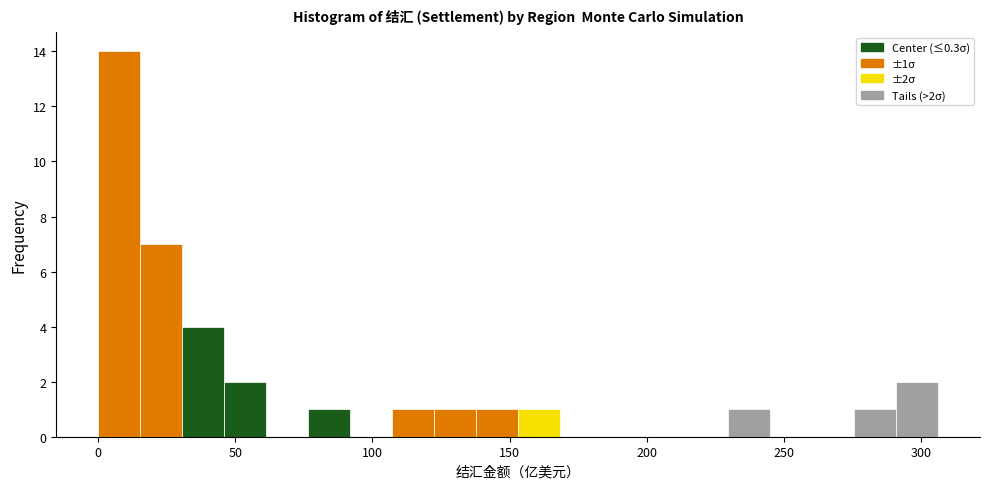

Read against the x-axis, roughly where is the centre of the tallest bar?

10